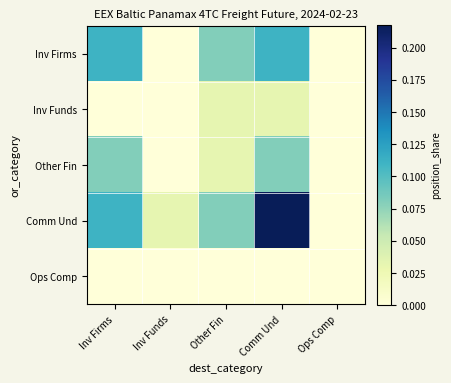

What is the spread (max minus min) of values at Inv Firms?

0.1